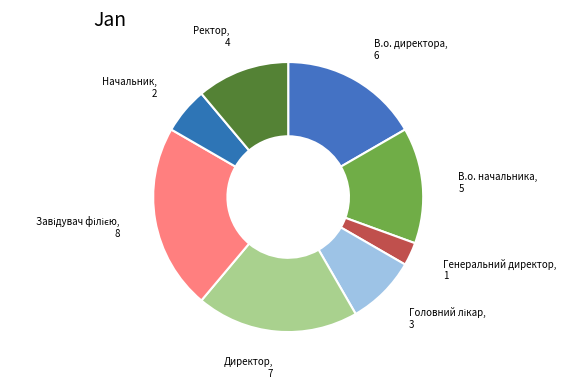

Combined, do В.о. директора and Директор account for over 50%?

No